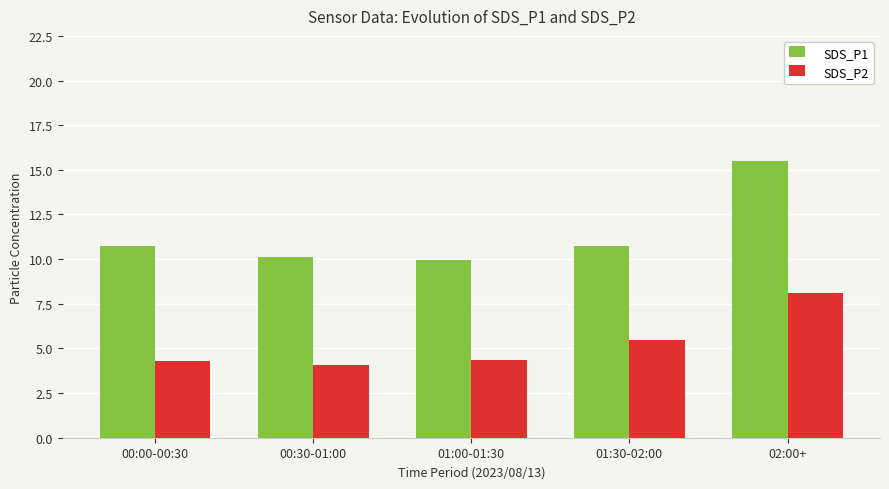

The SDS_P2 series shows 2.3 at 01:30-02:00. True or false?

False